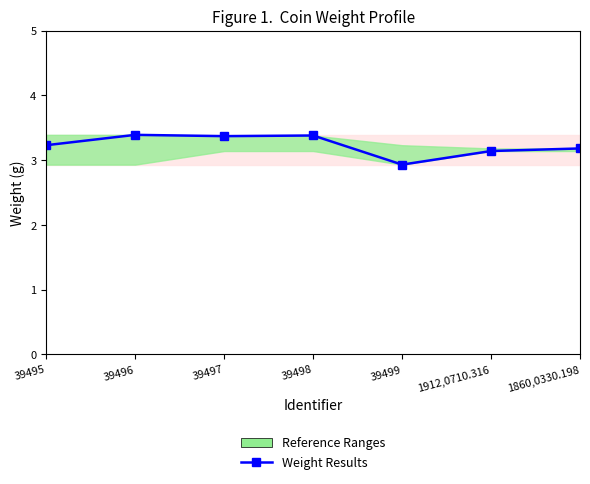

How many interior local peaks (higher than both neighbors) does the data have?

2